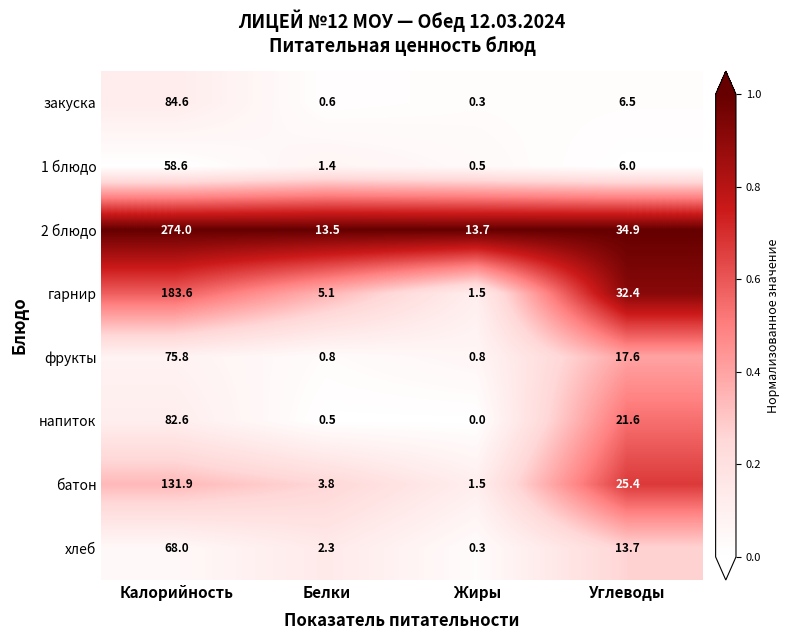

What is the difference between the highest and lowest values at Жиры?

13.7